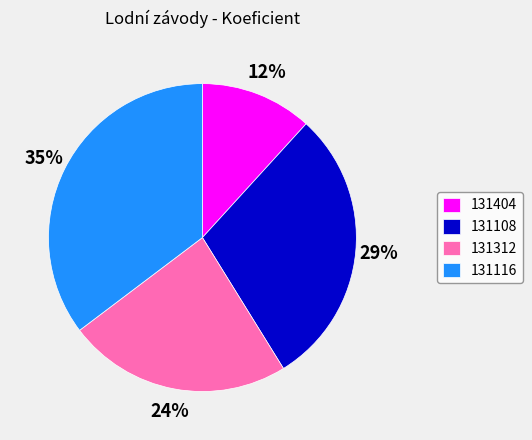

To the nearest percent, what portion does 131108 represent?

29%